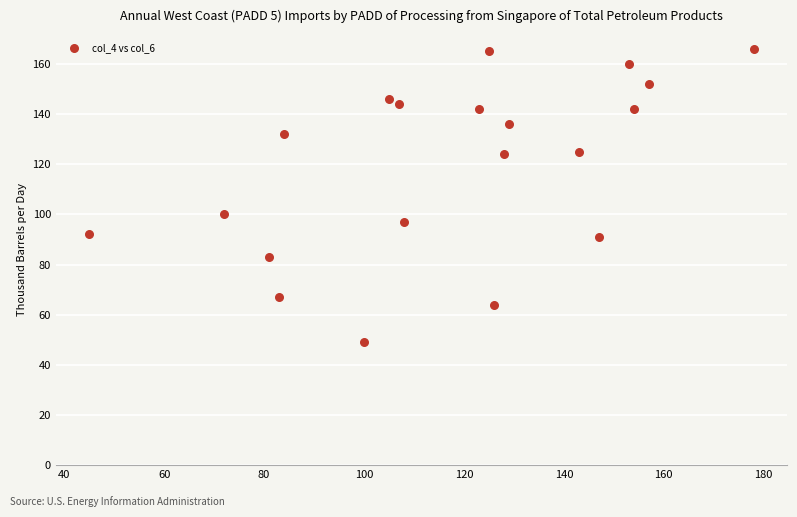

What is the range of Y values (max minus min)?

117